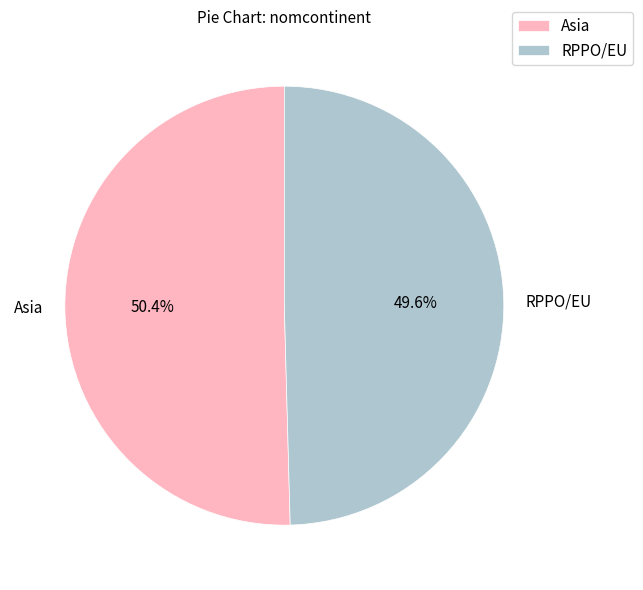

To the nearest percent, what is the combined percentage of Asia and RPPO/EU?

100%